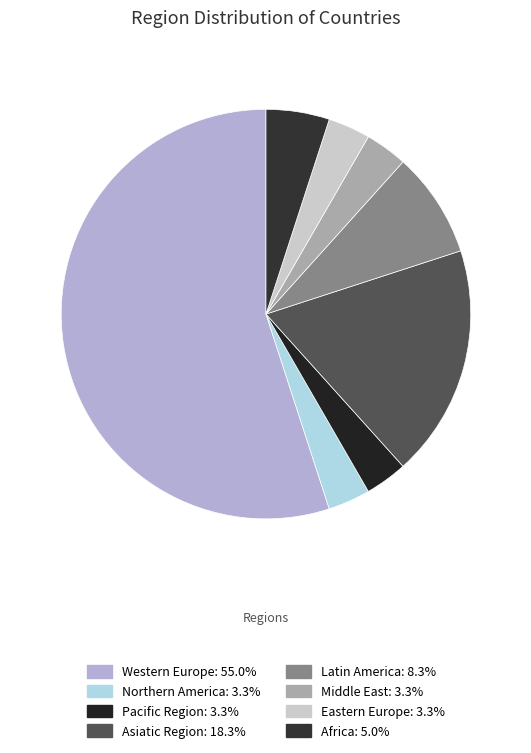

Combined, do Pacific Region and Western Europe account for over 50%?

Yes